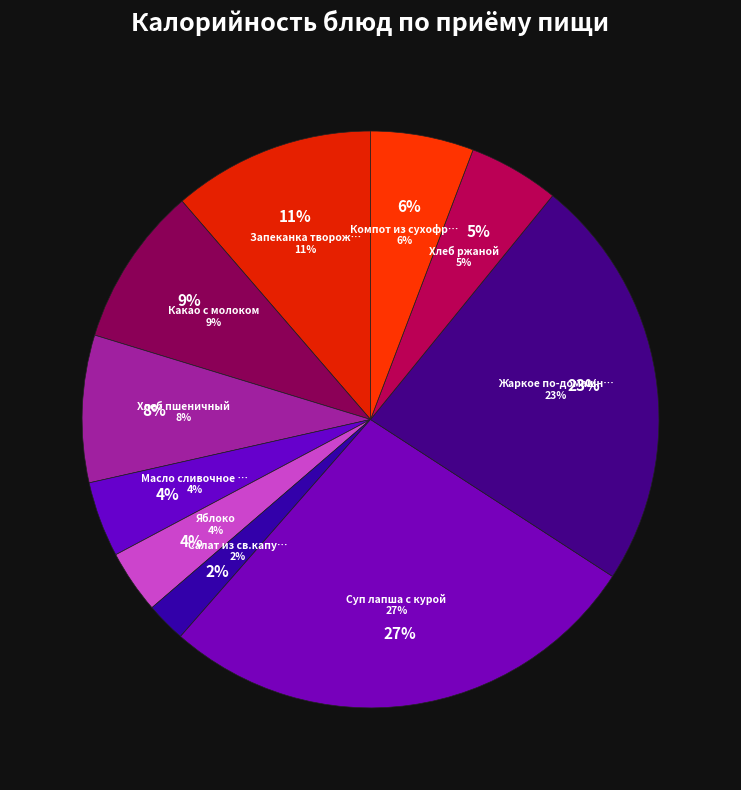

Does Жаркое по-домашнему account for over 50% of the chart?

No